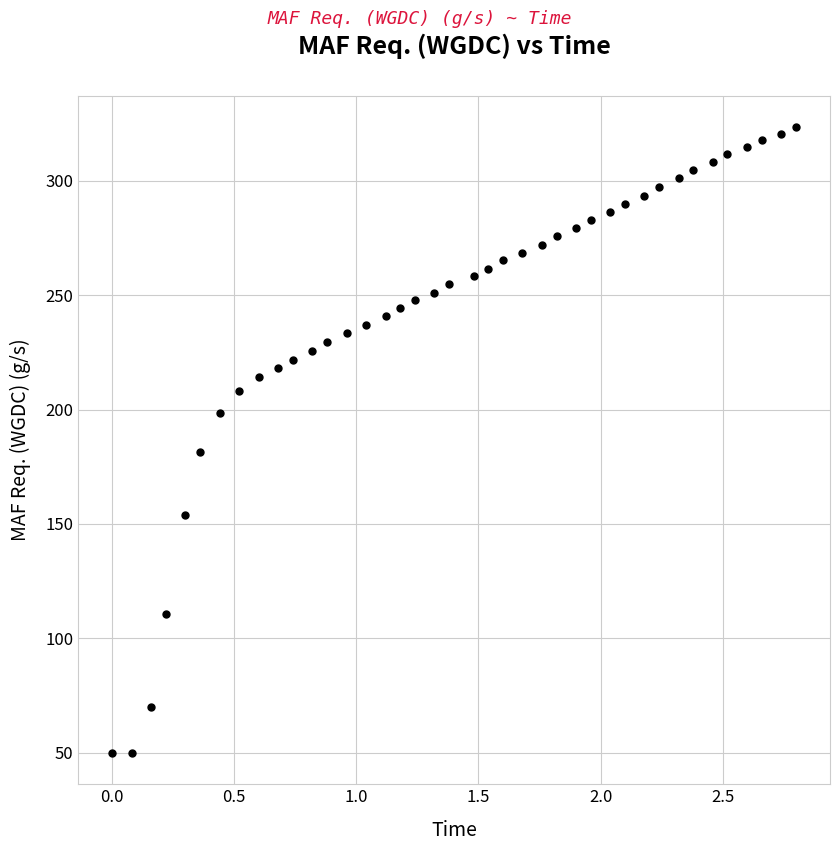

What Y value in the scatter plot is closest to 186?

181.4